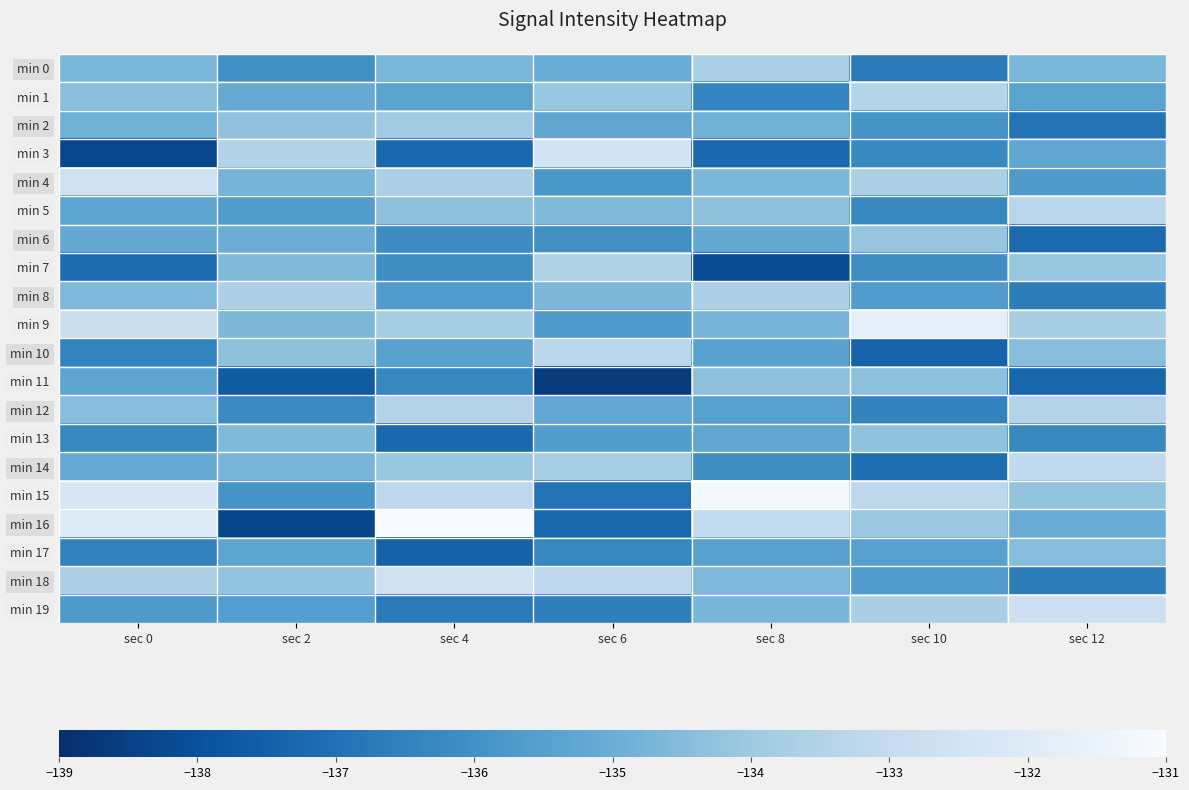

Count the number of data series in this chart.

20